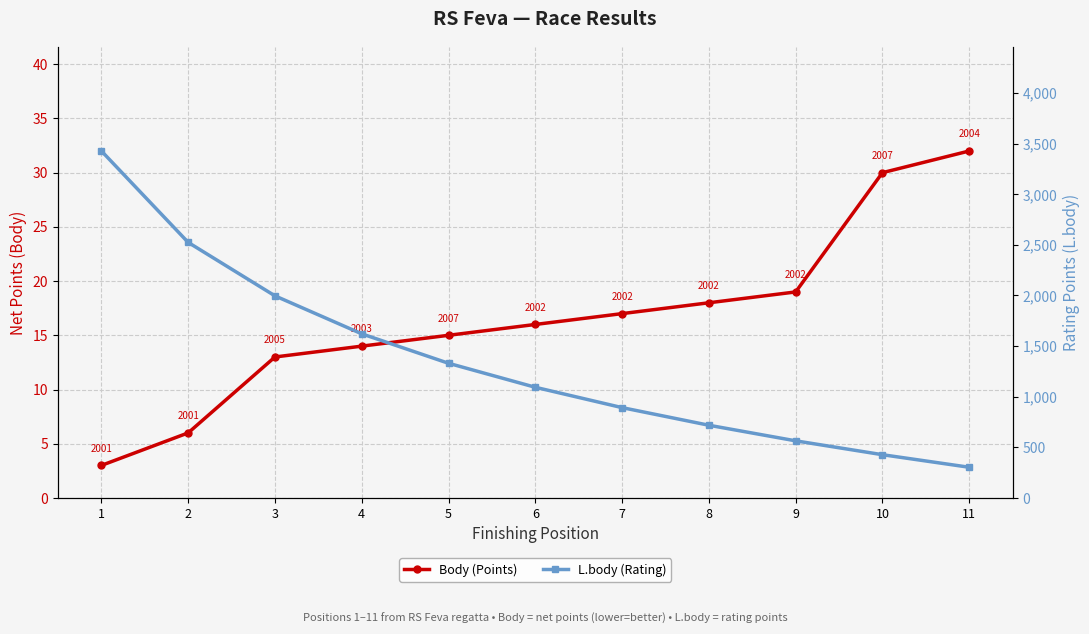

At how many categories does at least one series exceed 3001?

1